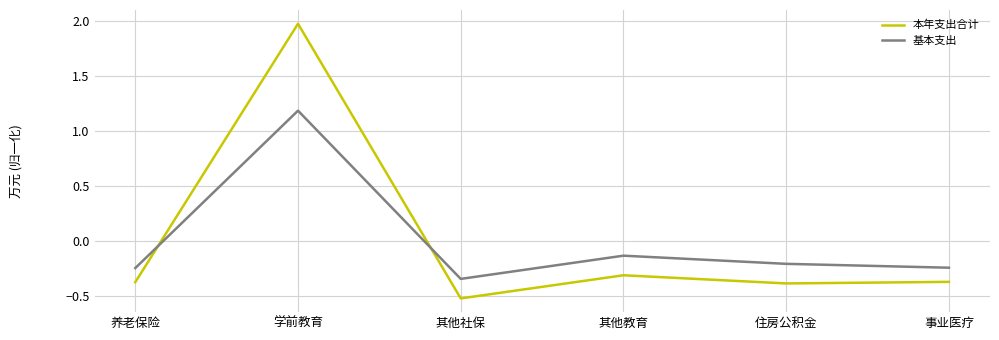

At how many categories does at least one series exceed 0?

1